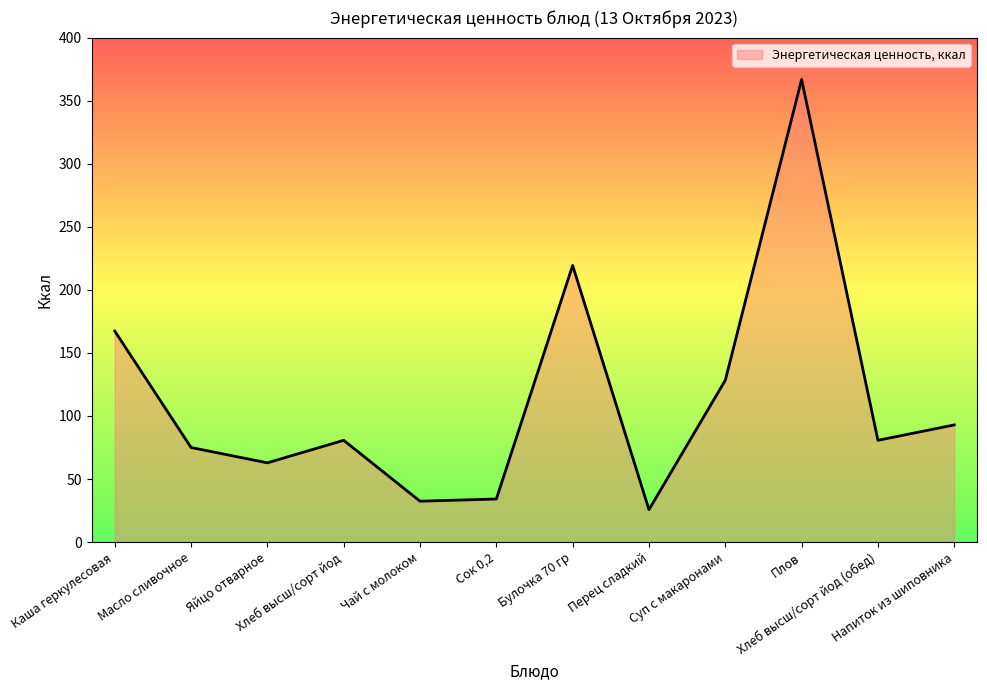

How many interior local peaks (higher than both neighbors) does the data have?

3